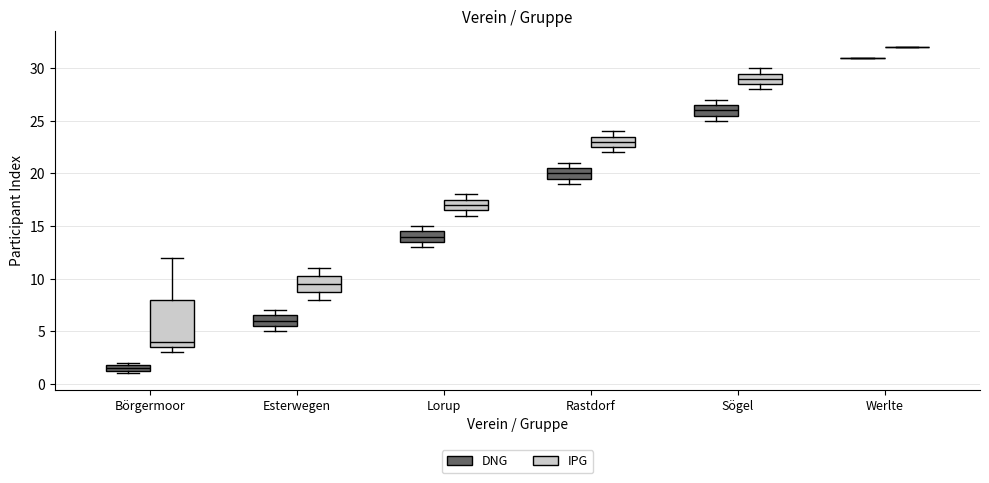

Comparing the boxes themselves (not the whiskers), which one is the tallest?

Börgermoor (IPG)